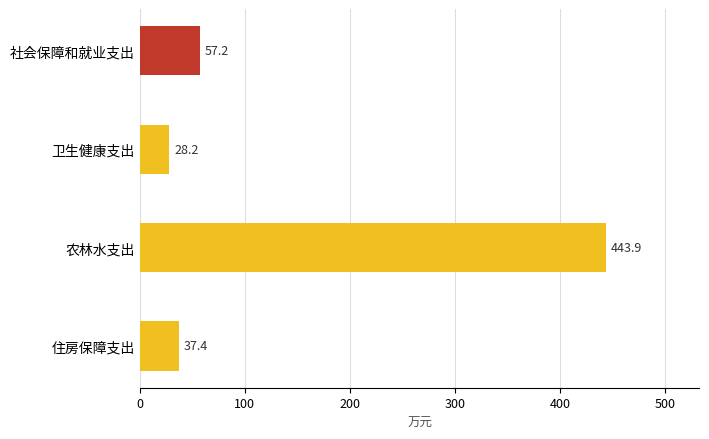

List the labels in order of value, smallest first.

卫生健康支出, 住房保障支出, 社会保障和就业支出, 农林水支出